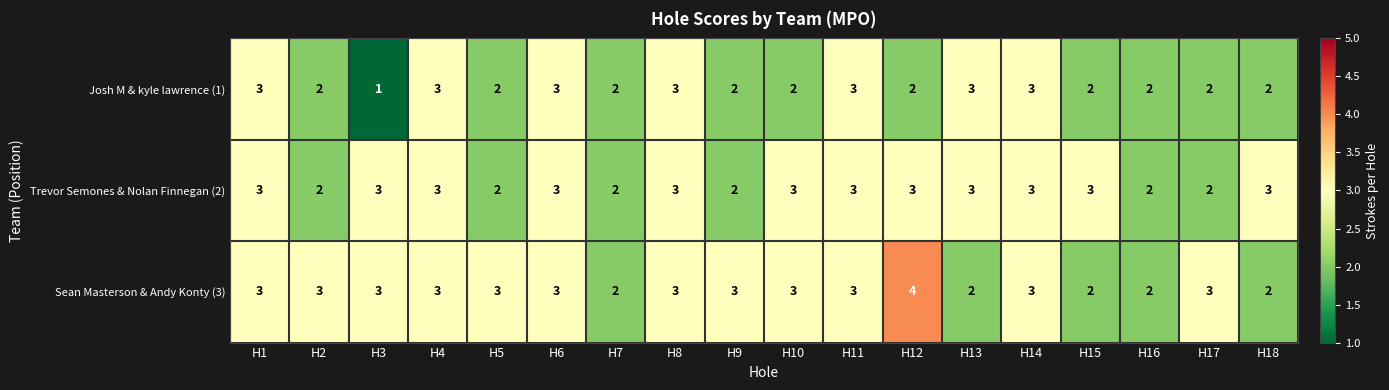

True or false: Trevor Semones & Nolan Finnegan (2) has a value of 3 at H15.

True